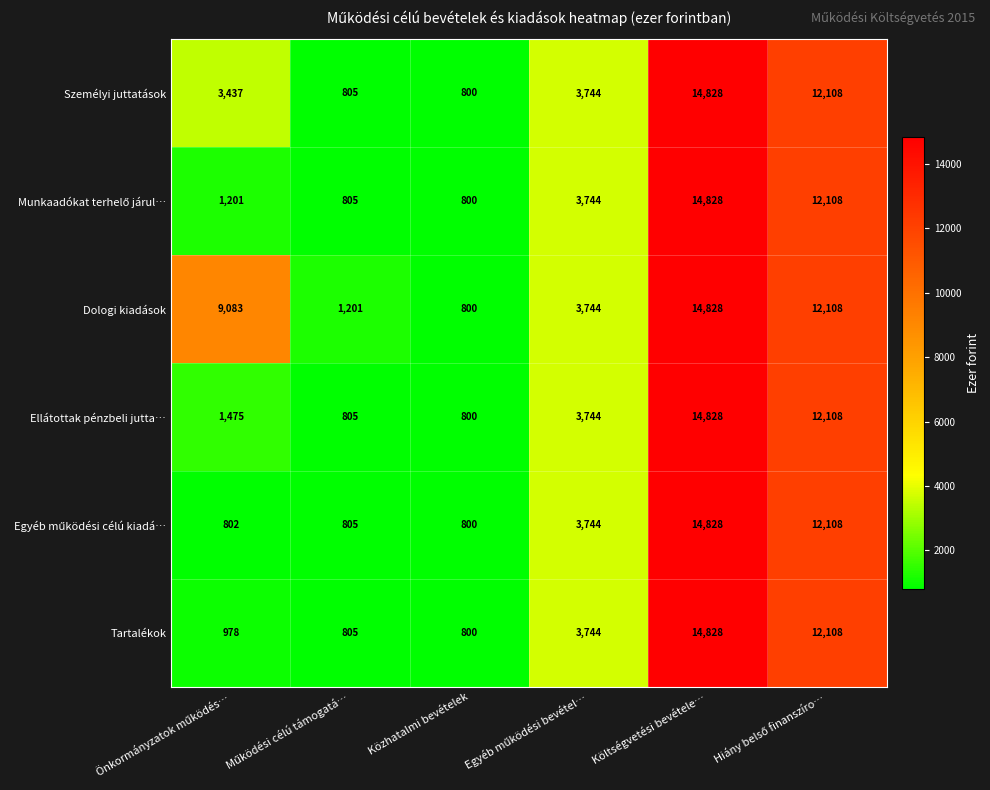

What is the smallest value displayed?

800